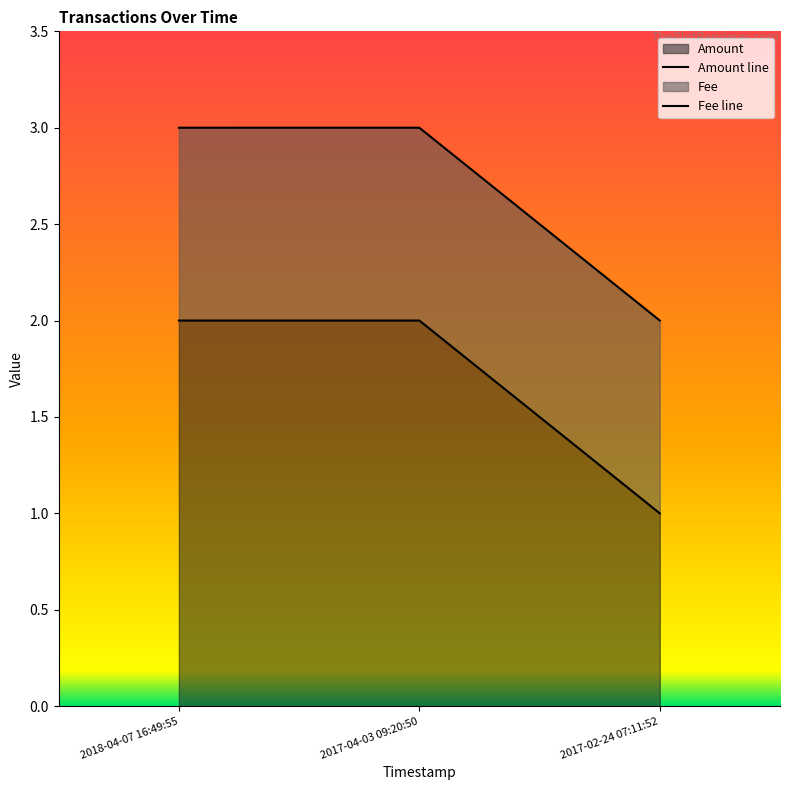

Rank the categories by value from lowest to highest.

2017-02-24 07:11:52, 2018-04-07 16:49:55, 2017-04-03 09:20:50